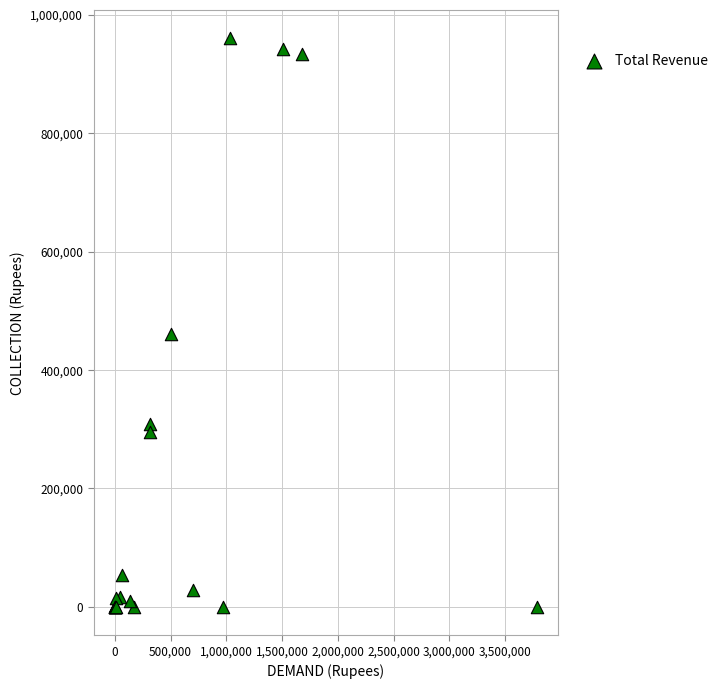

What Y value in the scatter plot is closest to 479903?

461082